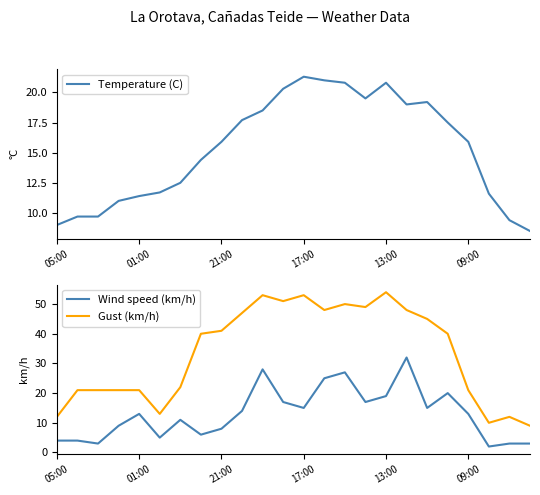

The Temperature (C) series shows 19.2 at 18. True or false?

True